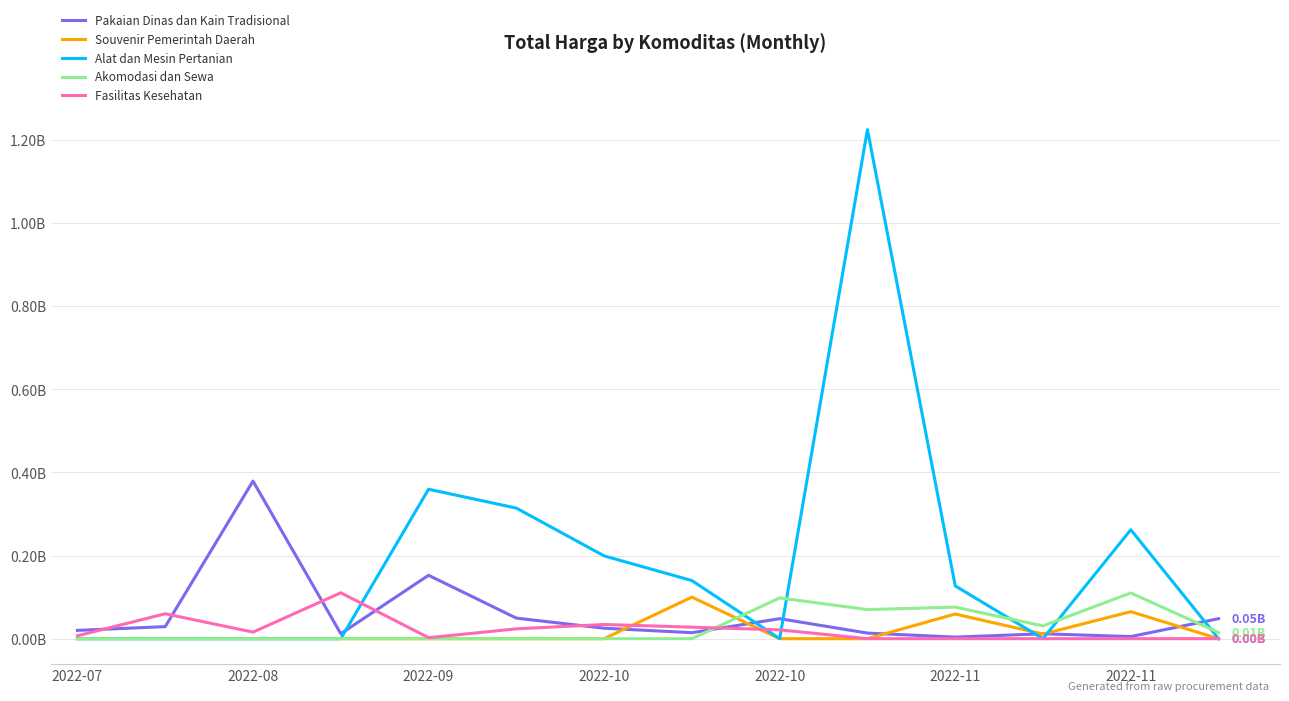

What are all the series names shown in the legend?

Pakaian Dinas dan Kain Tradisional, Souvenir Pemerintah Daerah, Alat dan Mesin Pertanian, Akomodasi dan Sewa, Fasilitas Kesehatan